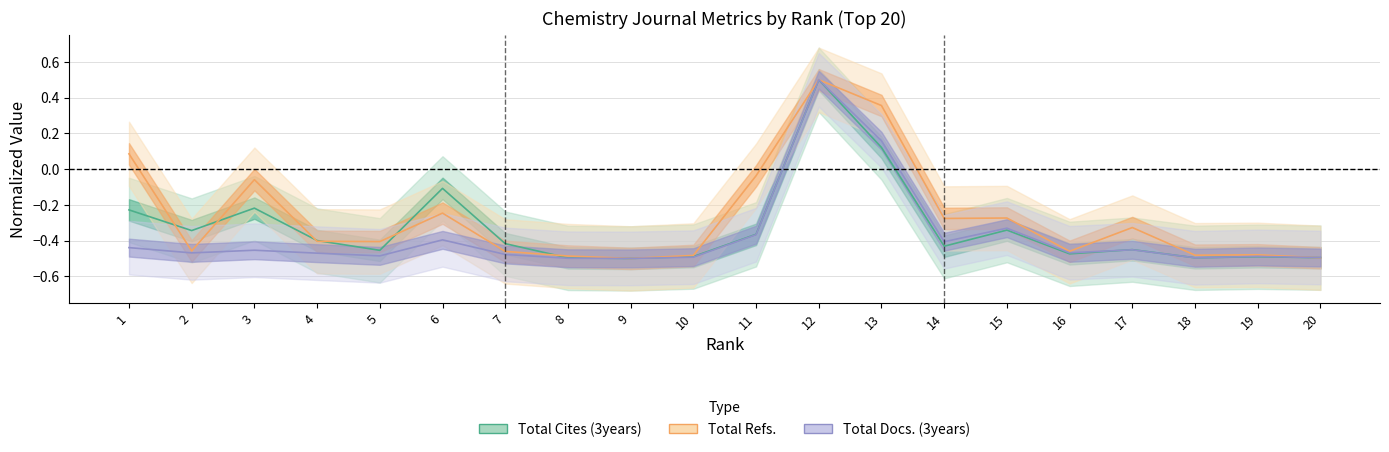

At which category does Total Docs. (3years) reach its first local valley?

2